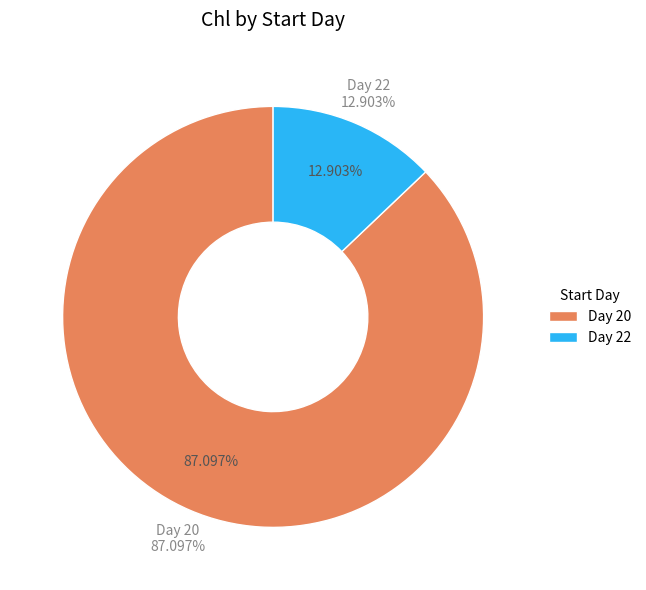

Combined, what portion of the pie is 22 and 20?

100.0%